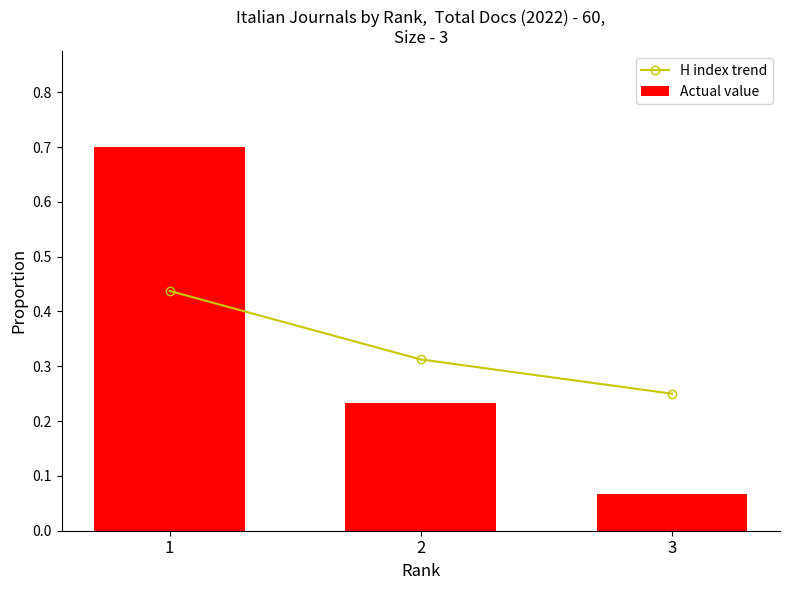

What is the average value of the Actual value series?

0.3